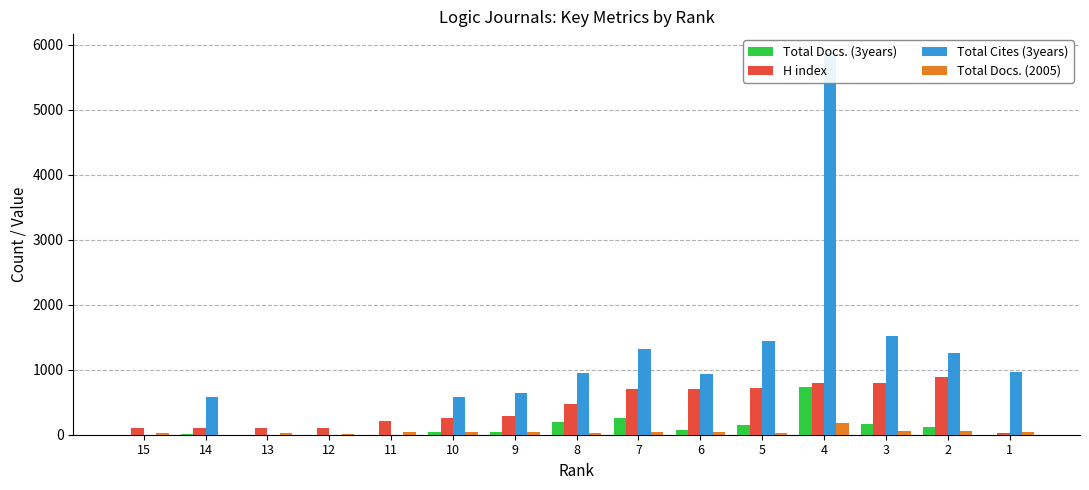

What is the greatest value displayed?

5868